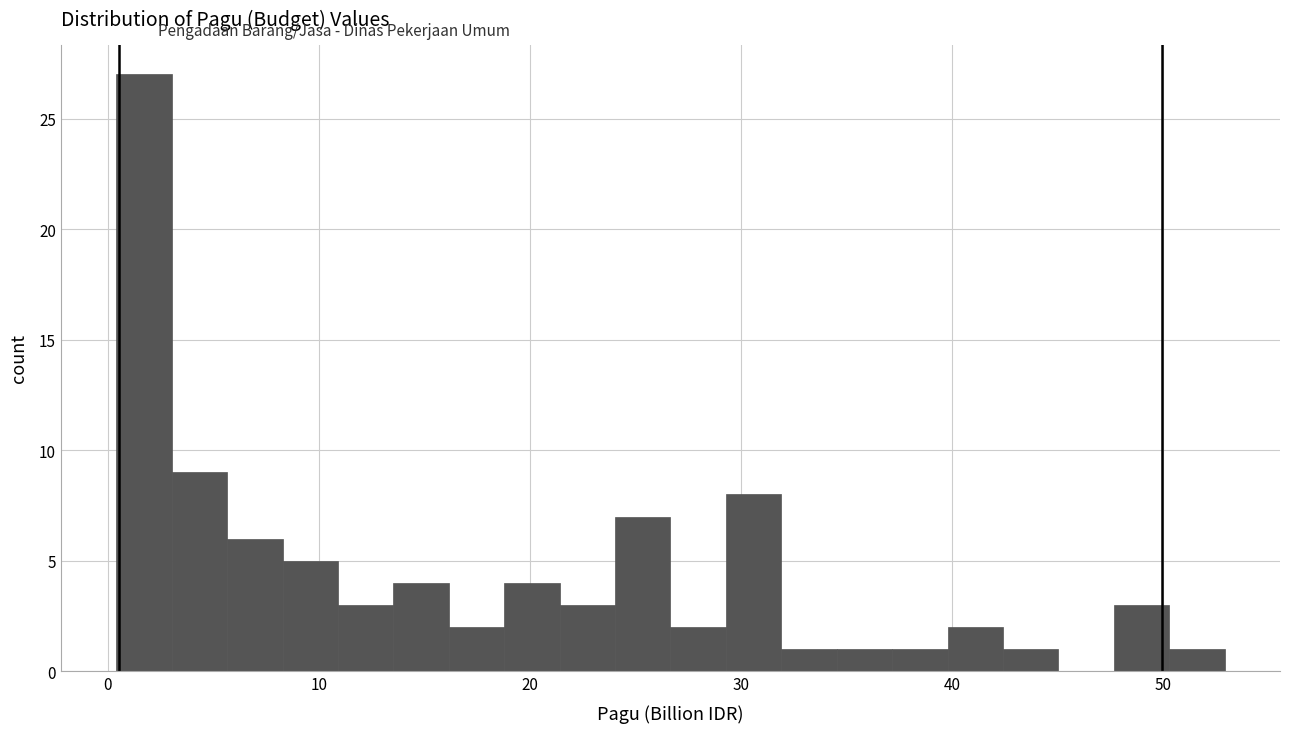

Read against the x-axis, roughly where is the centre of the tallest bar?

2